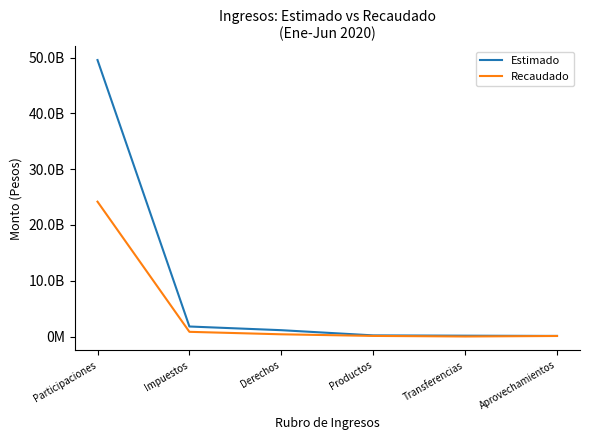

Is this an area chart (filled region under the line)?

No